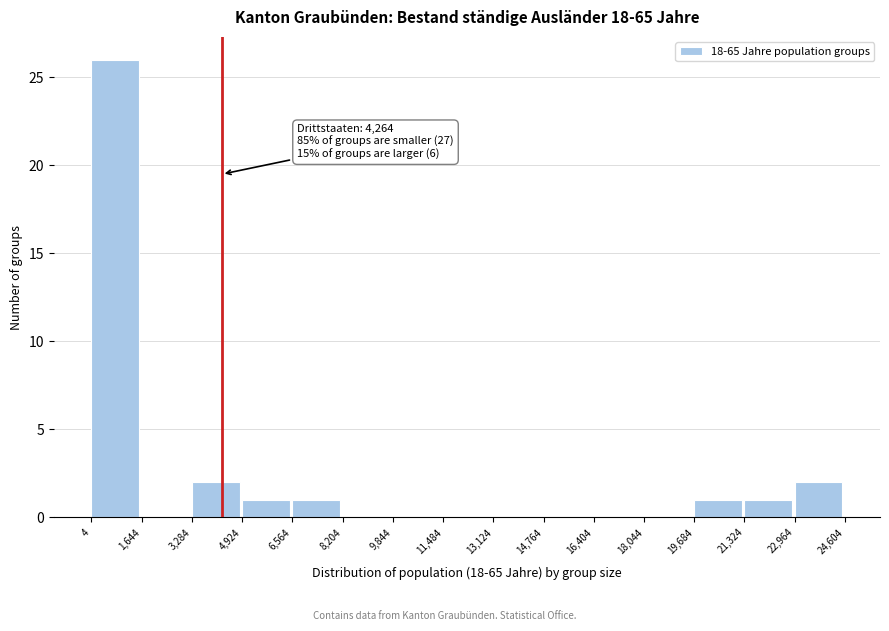

Which range on the x-axis has the tallest bar?

4 to 1,644